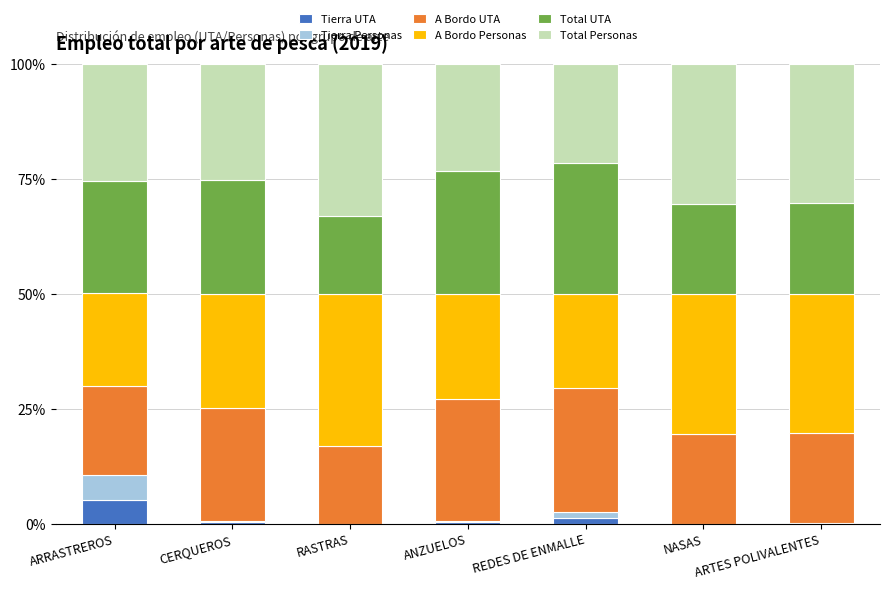

Does the chart contain stacked bars?

Yes